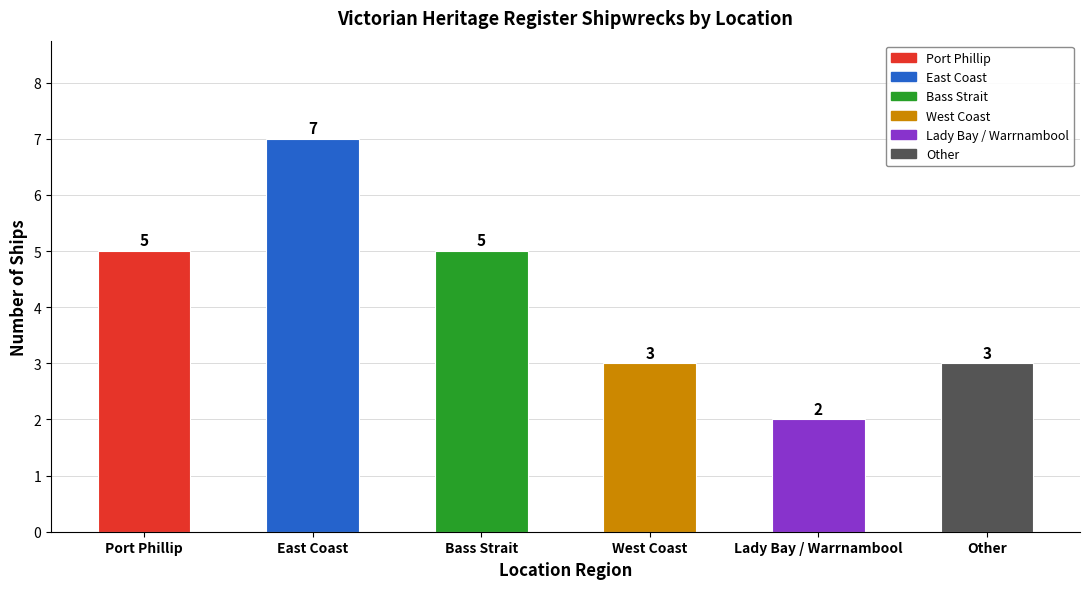

What is the difference between the values at East Coast and Lady Bay / Warrnambool?

5